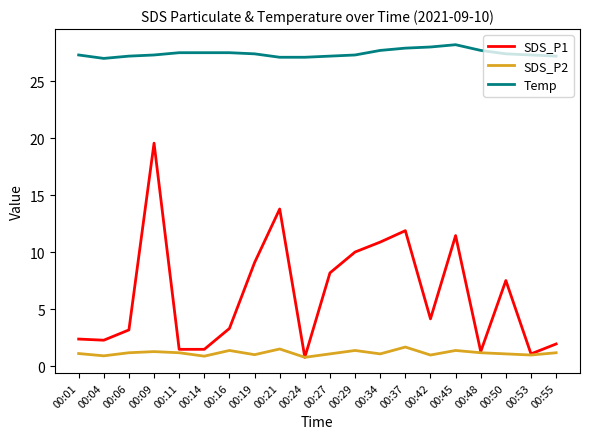

The SDS_P1 series shows 11.5 at 00:45. True or false?

True